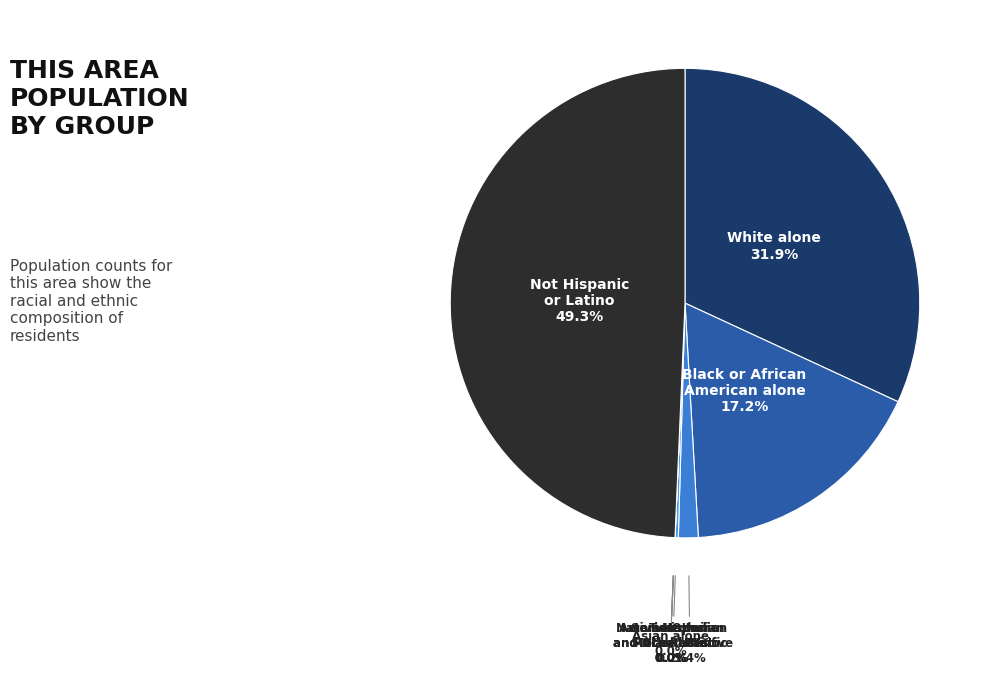

Between Not Hispanic
or Latino and Some Other
Race alone, which is larger?

Not Hispanic
or Latino